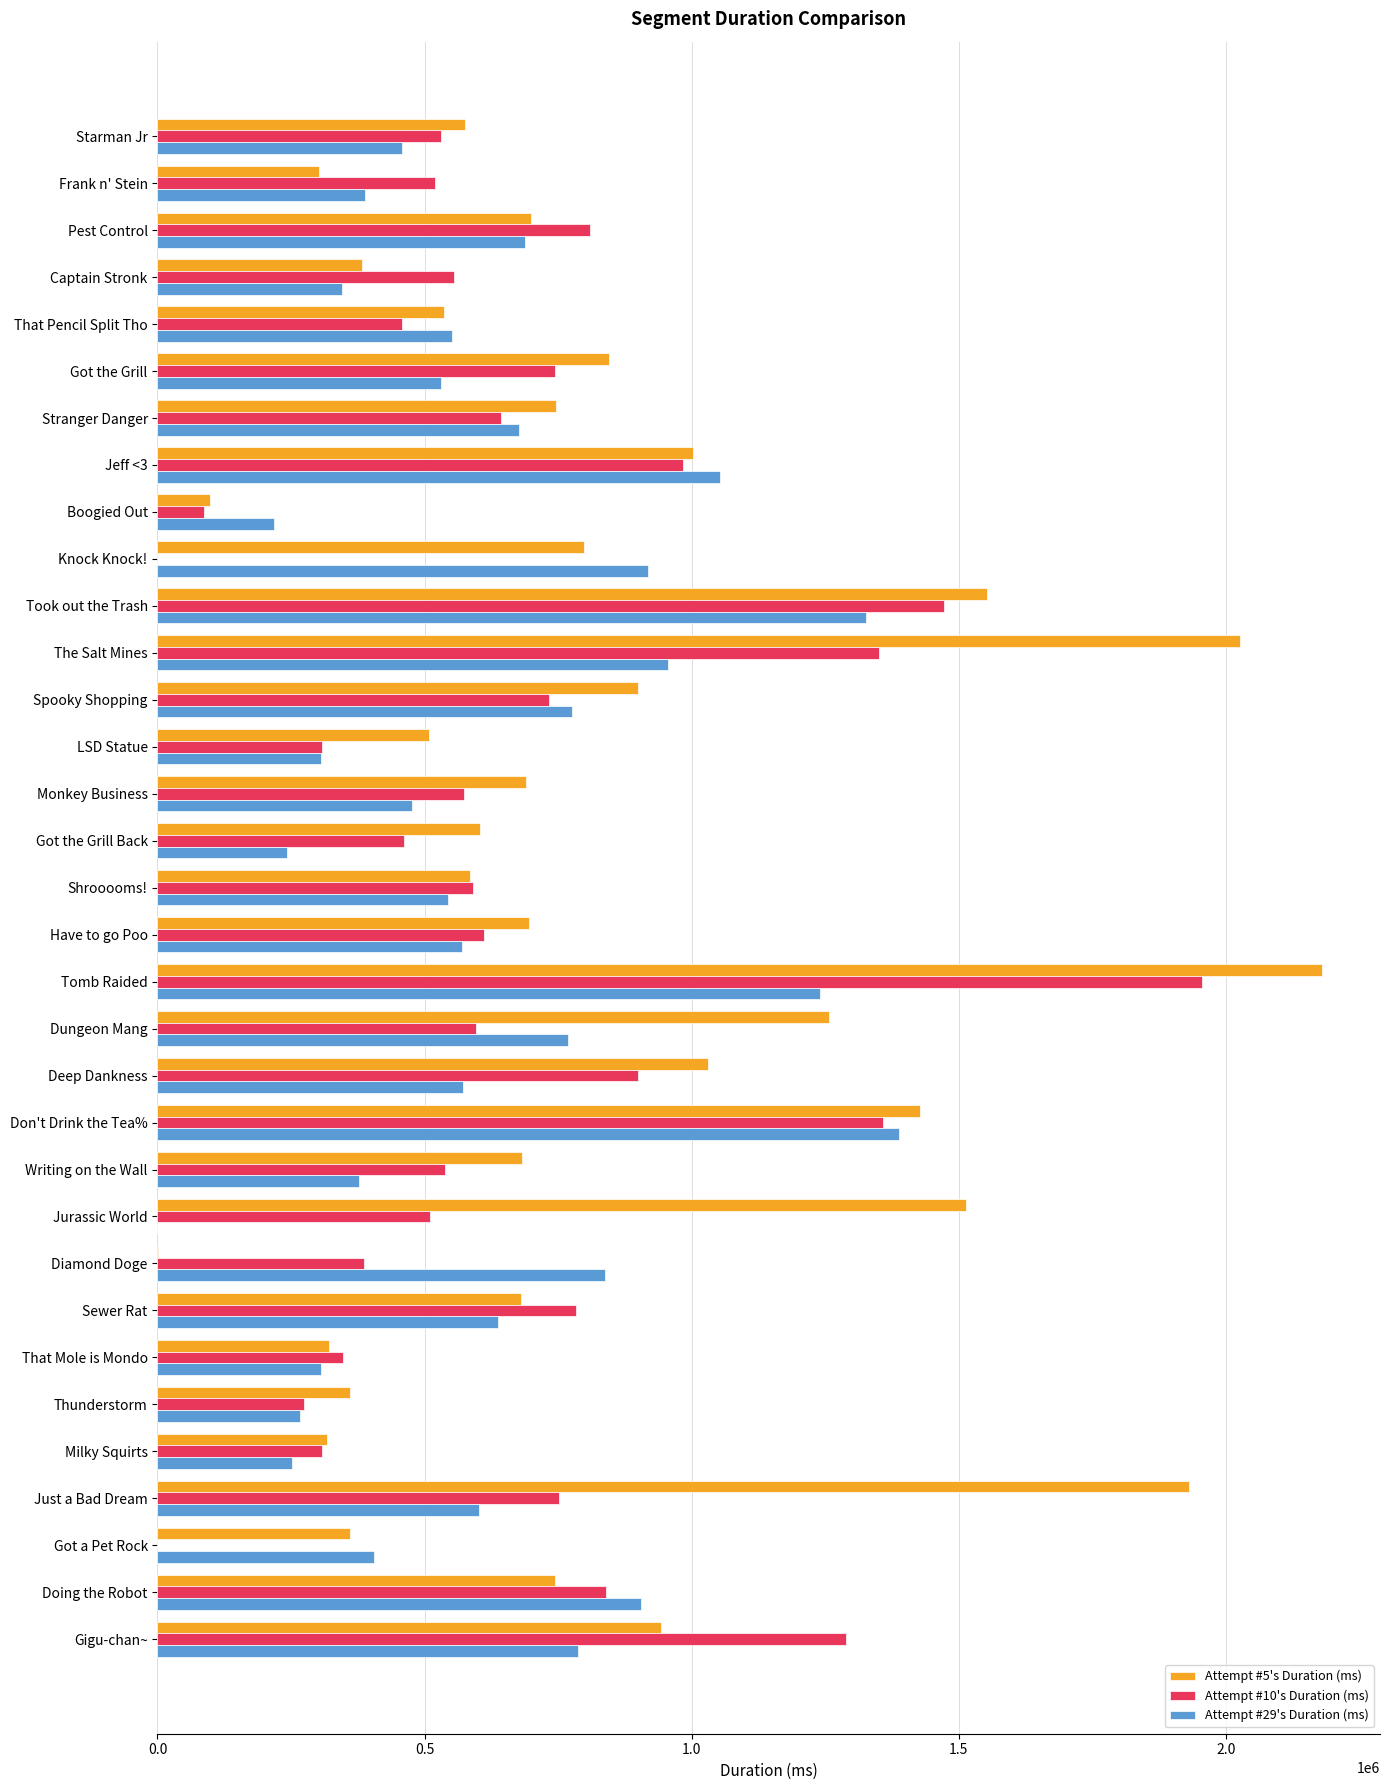

True or false: Attempt #29's Duration (ms) has a value of 382502 at Gigu-chan~.

False